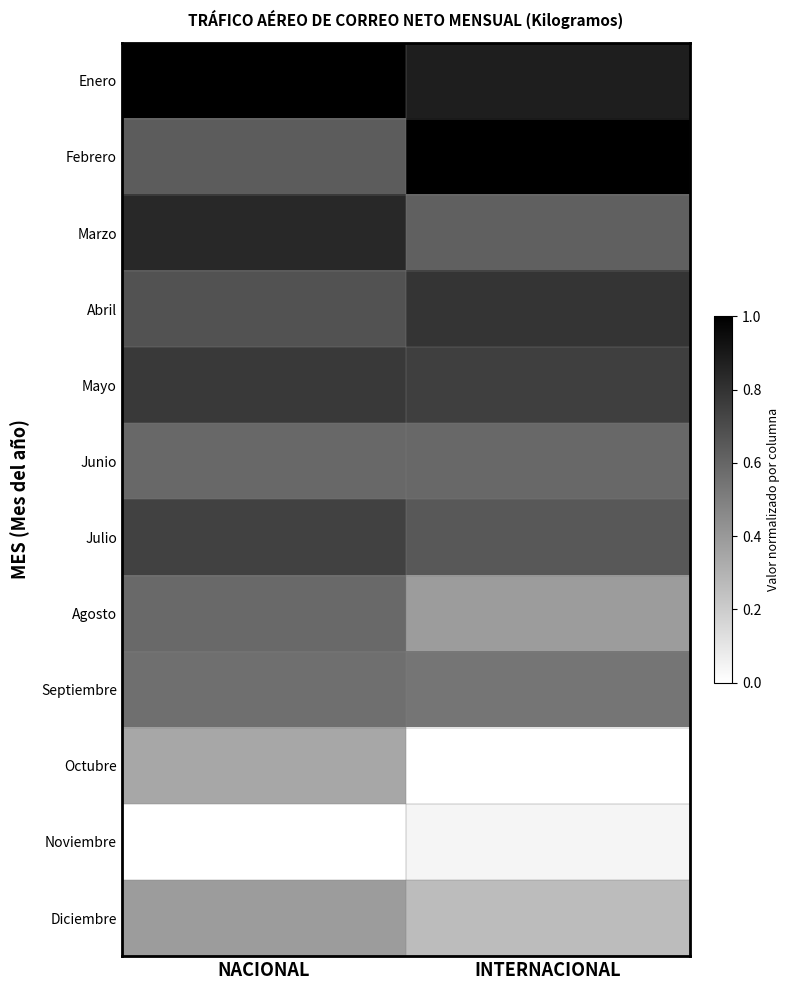

Rank the series by their maximum value, from highest to lowest.

Febrero, Enero, Marzo, Abril, Mayo, Julio, Junio, Agosto, Septiembre, Diciembre, Octubre, Noviembre